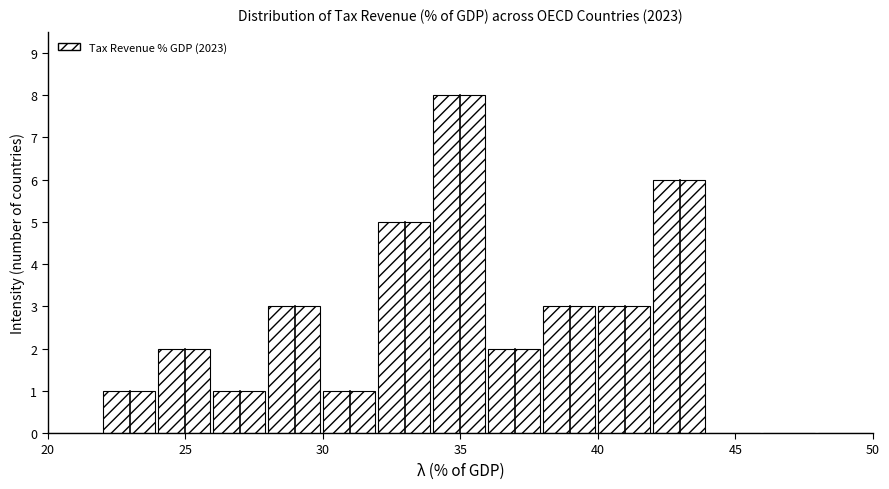

Reading left to right, transcribe this chart: for each bar, give the range it covers on the x-axis and its height. The values are not printed on the chart, so give them approximately, as read against the axis.

20 to 22: 0
22 to 24: 1
24 to 26: 2
26 to 28: 1
28 to 30: 3
30 to 32: 1
32 to 34: 5
34 to 36: 8
36 to 38: 2
38 to 40: 3
40 to 42: 3
42 to 44: 6
44 to 46: 0
46 to 48: 0
48 to 50: 0